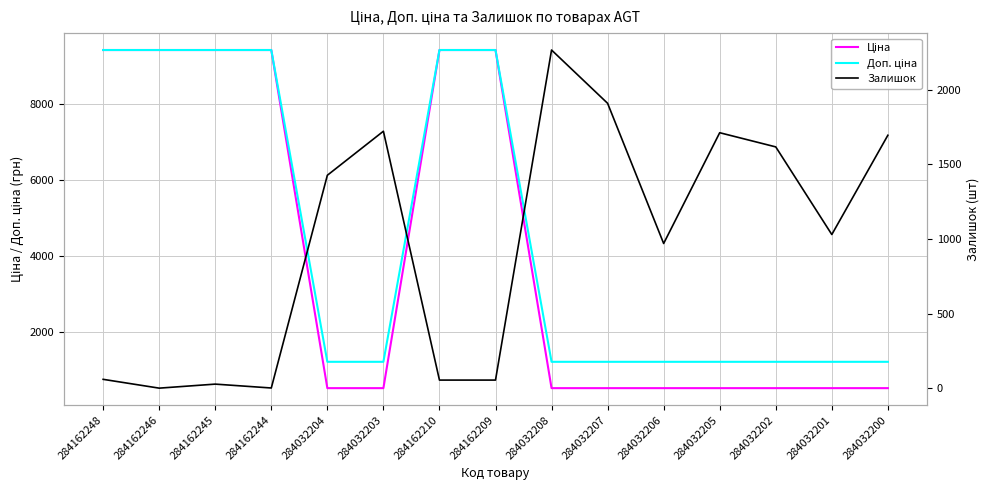

What is the sum of the Залишок values at 284032205 and 284032200?

3405.0